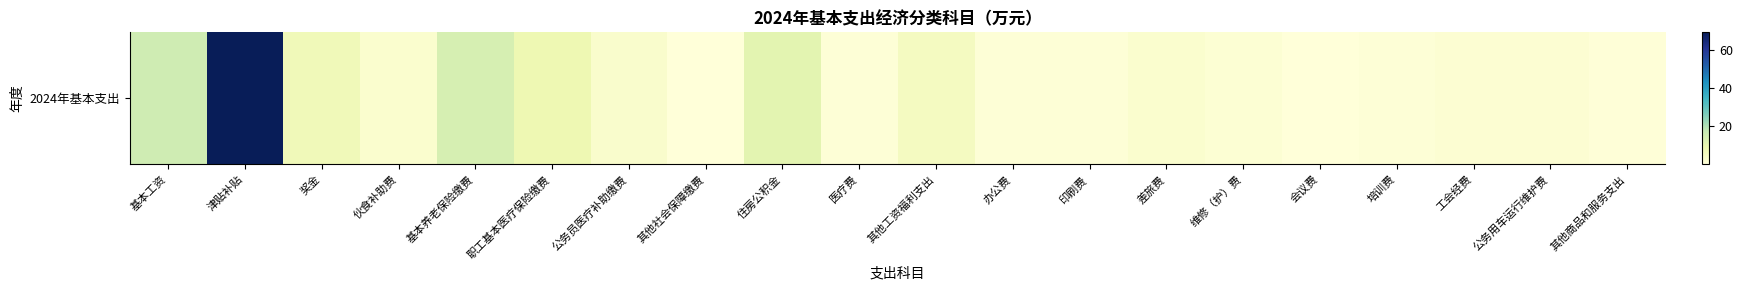

Reading left to right, extract all data points from this chart.

15.7	69.3	7.0	2.4	14.0	8.2	2.8	0.1	11.1	0.9	5.4	0.8	0.8	2.4	1.2	0.2	0.8	1.7	1.6	0.6